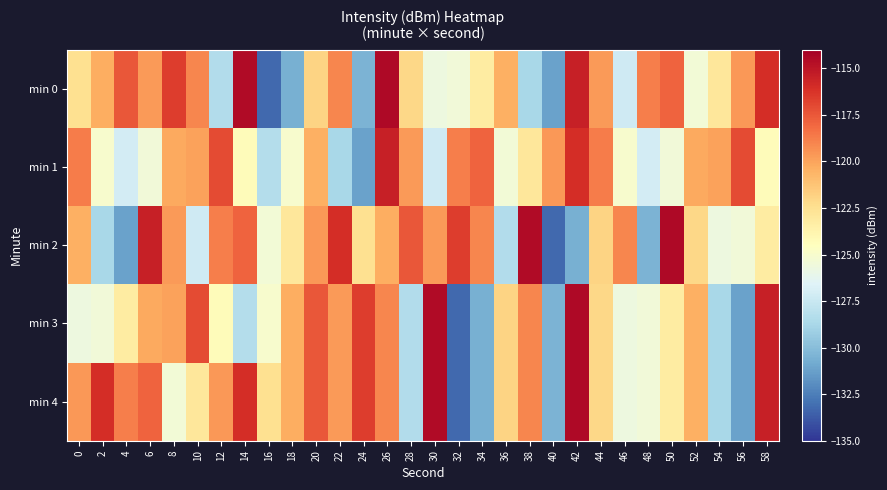

What is the difference between the second highest and minimum values in the row_0 series?

18.8